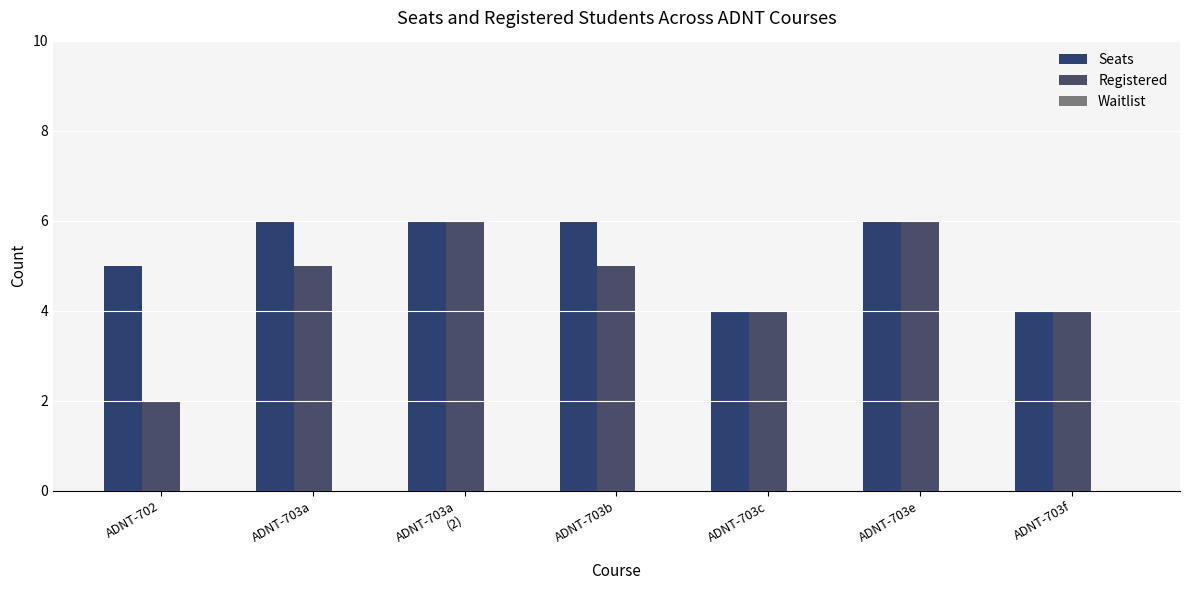

What is the label of the 1st bar from the left?

ADNT-702